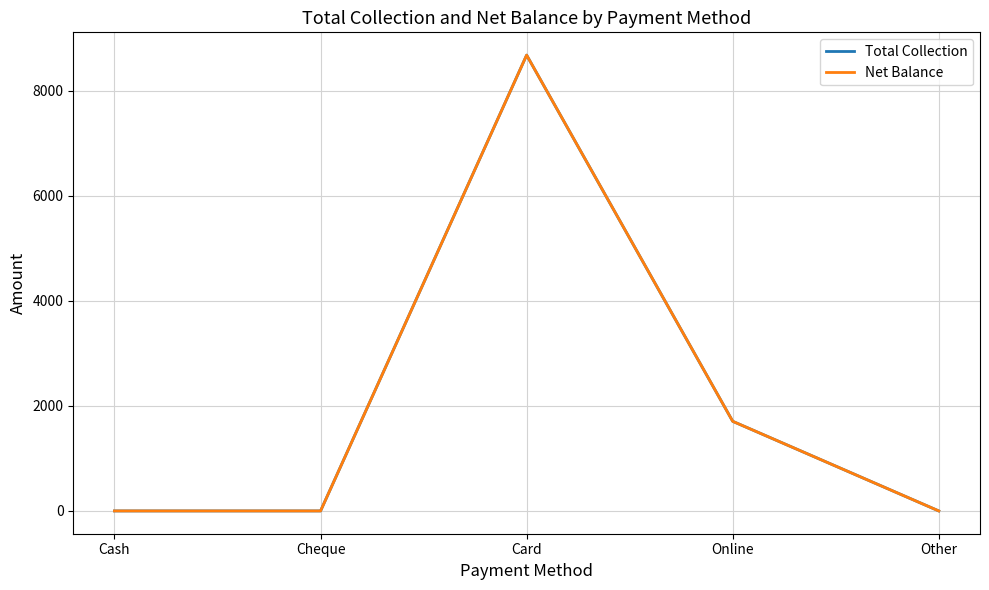

Reading left to right, list all the values displayed in this chart.

Total Collection: 0.0	0.0	8678.5	1706.2	0.0
Net Balance: 0.0	0.0	8678.5	1706.2	0.0